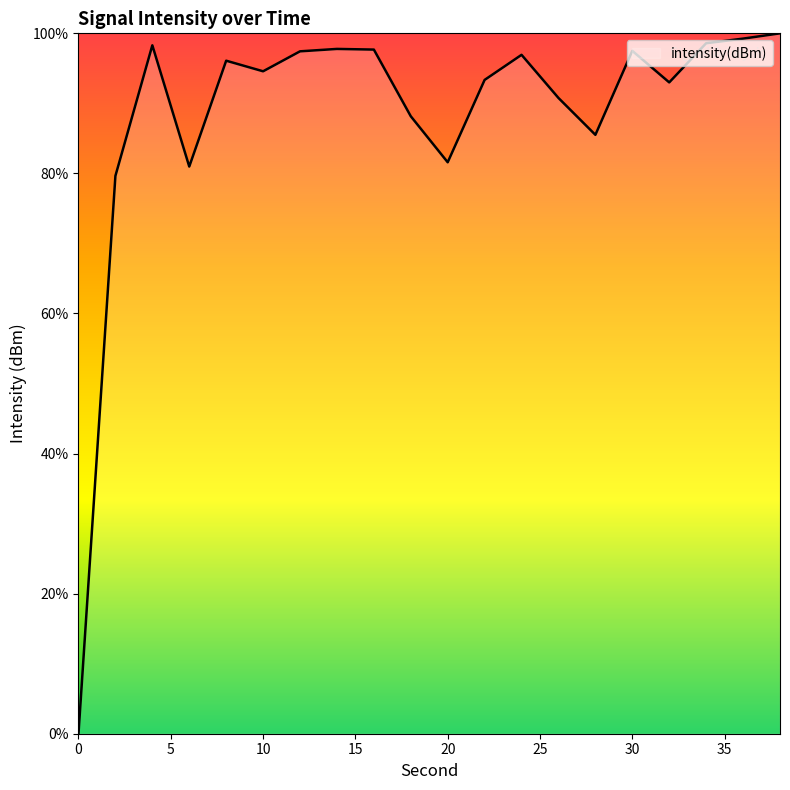

What is the difference between the maximum and minimum values?

100.0